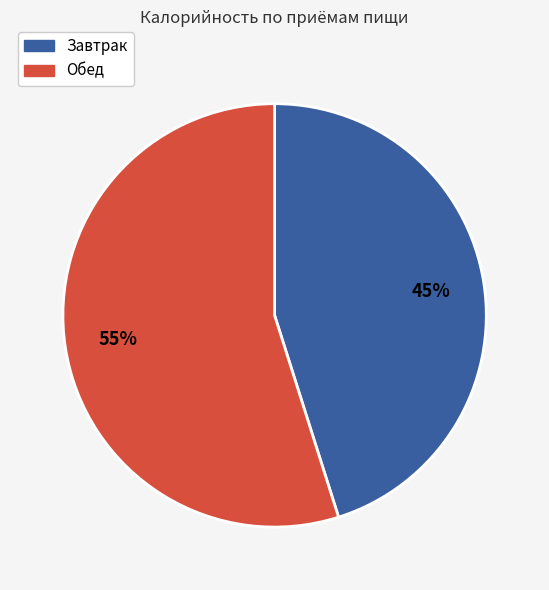

Is it true that Обед is 55% of the pie?

True